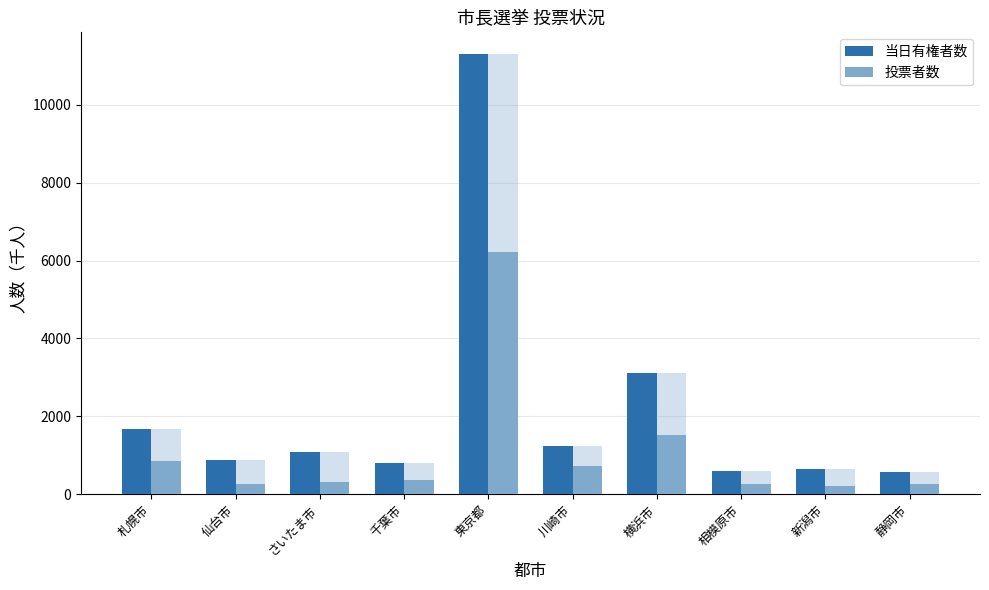

Reading left to right, extract all data points from this chart.

当日有権者数: 1665.2	888.2	1077.1	799.4	11290.2	1241.3	3103.7	599.3	656.8	572.8
投票者数: 849.0	258.4	309.1	359.9	6209.9	715.8	1522.2	273.0	210.9	261.3